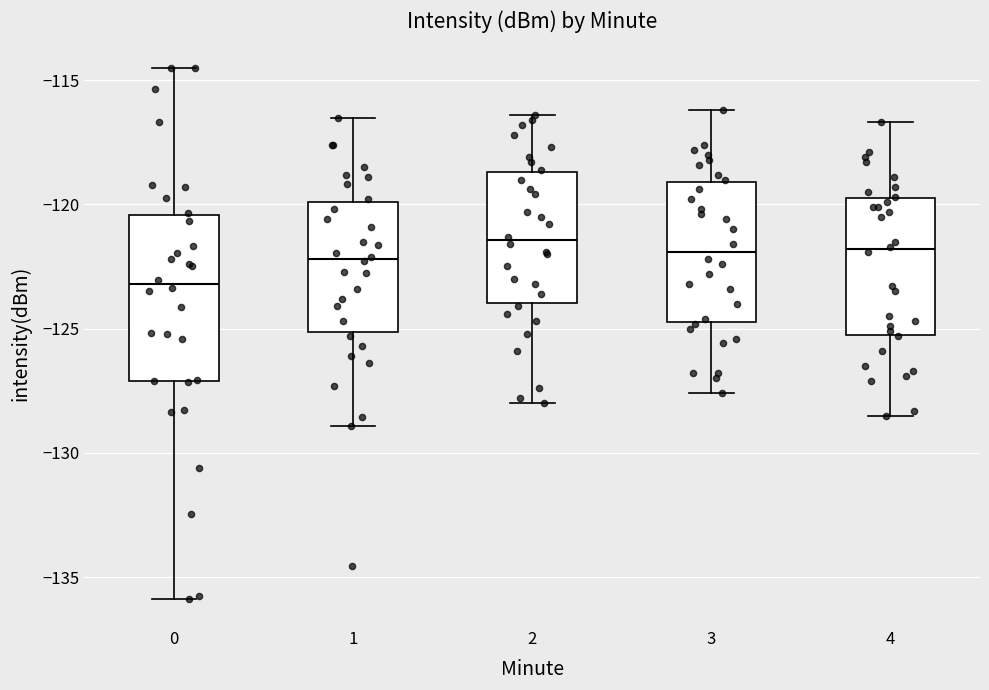

Reading left to right, transcribe this box plot: for each box, give where its median line is, the range the box spans, and where its two whiskers end, as read against the y-axis. The values are not printed on the chart, so give them approximately, as read against the axis.

0: median -123.0, box -127.0 to -120.5, whiskers -136.0 to -114.5
1: median -122.0, box -125.0 to -120.0, whiskers -129.0 to -116.5
2: median -121.5, box -124.0 to -118.5, whiskers -128.0 to -116.5
3: median -122.0, box -124.5 to -119.0, whiskers -127.5 to -116.0
4: median -122.0, box -125.0 to -119.5, whiskers -128.5 to -116.5